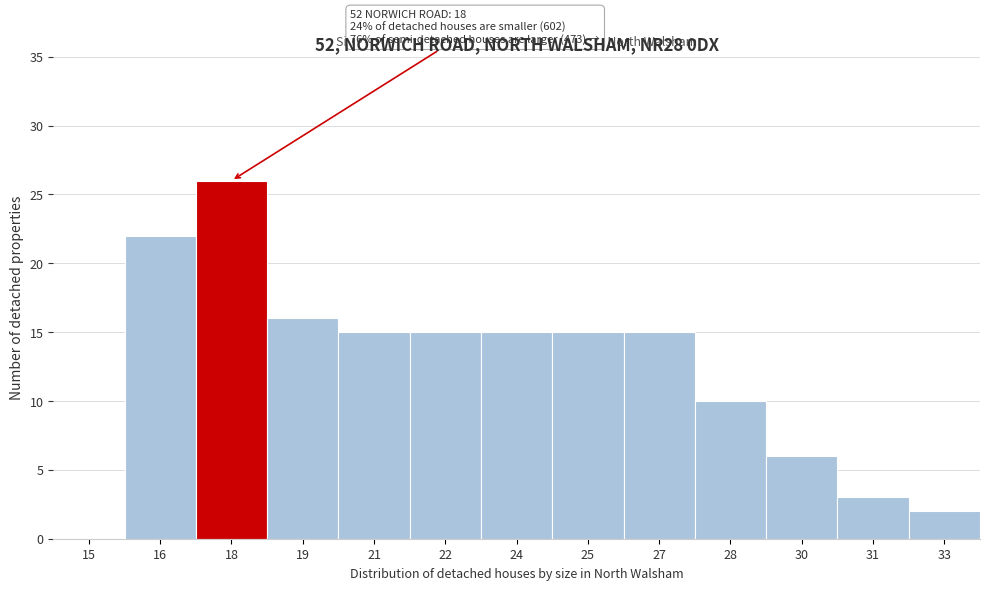

Reading left to right, extract all data points from this chart.

15=0	16=22	18=26	19=16	21=15	22=15	24=15	25=15	27=15	28=10	30=6	31=3	33=2